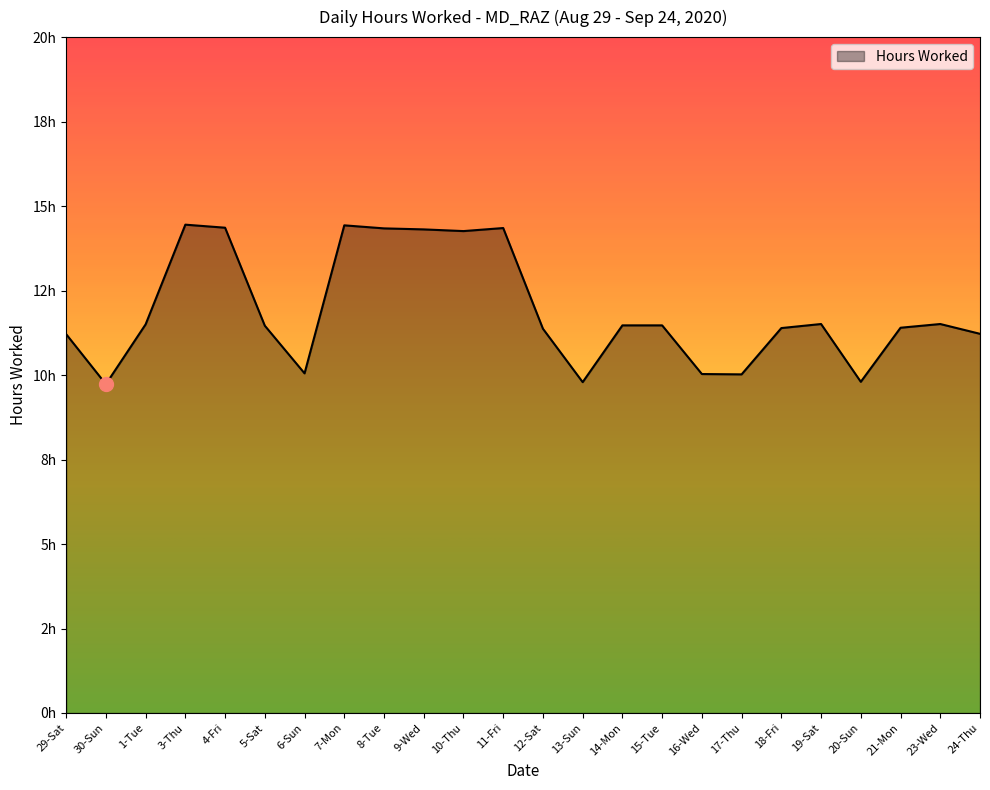

The value at 16-Wed is 2.4. True or false?

False